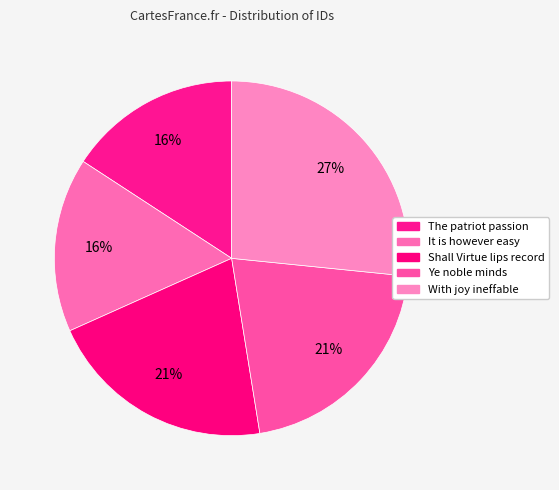

True or false: With joy ineffable accounts for 42% of the total.

False